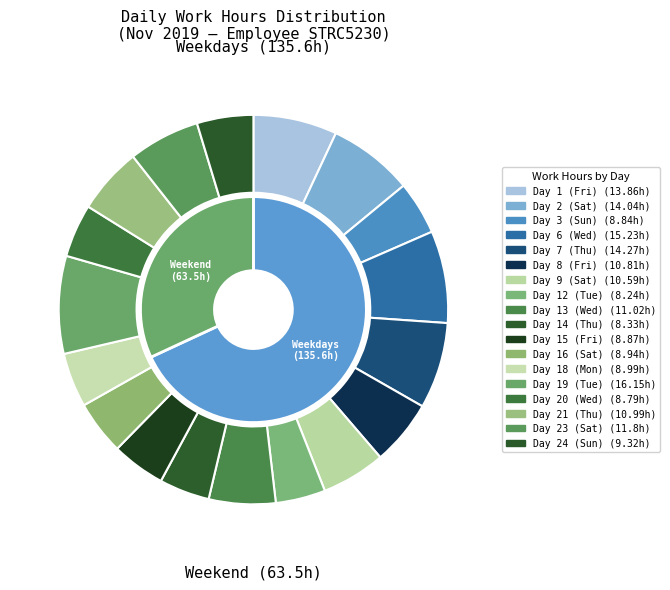

Is there any slice that represents more than half of the pie?

No